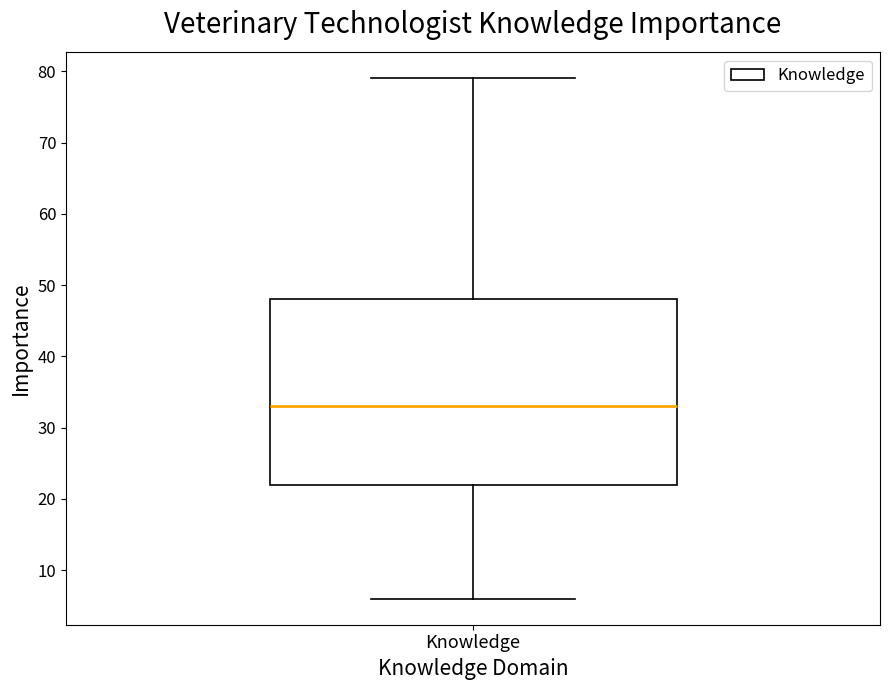

Where does the upper whisker of the box for Knowledge end on the y-axis? The values are not printed on the chart, so give them approximately, as read against the axis.

79